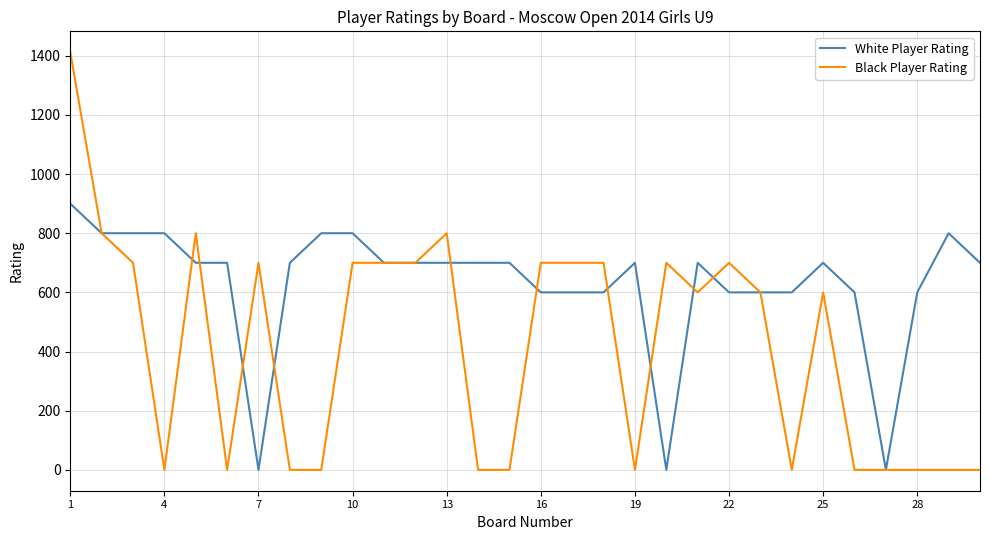

Rank the series by their maximum value, from highest to lowest.

Black Player Rating, White Player Rating